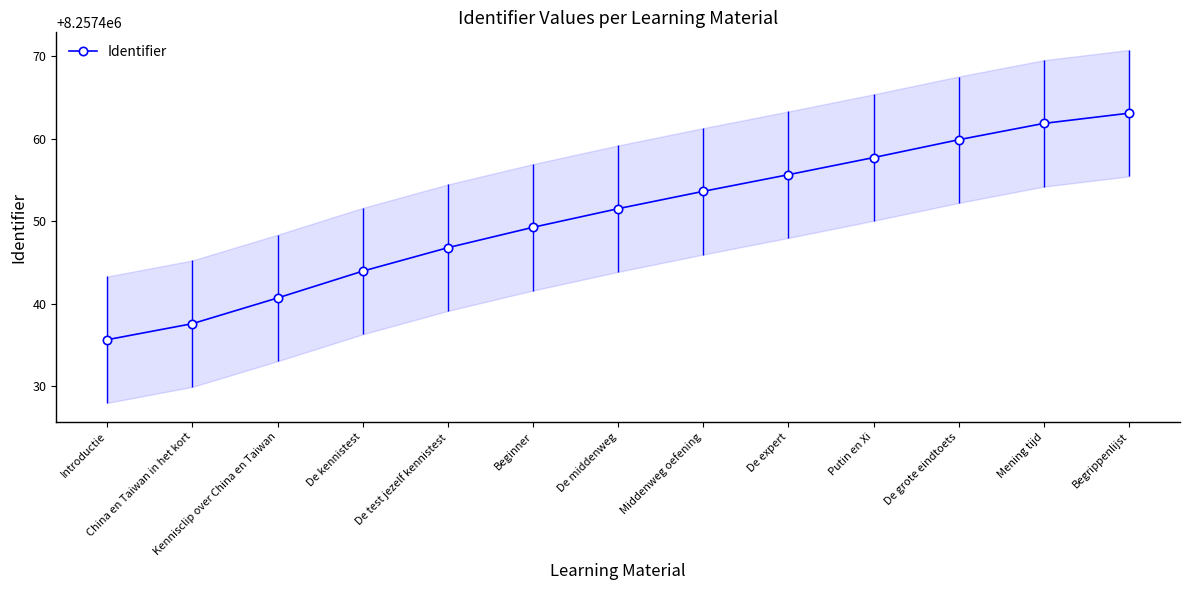

At which label is the value closest to 8257449?

Beginner